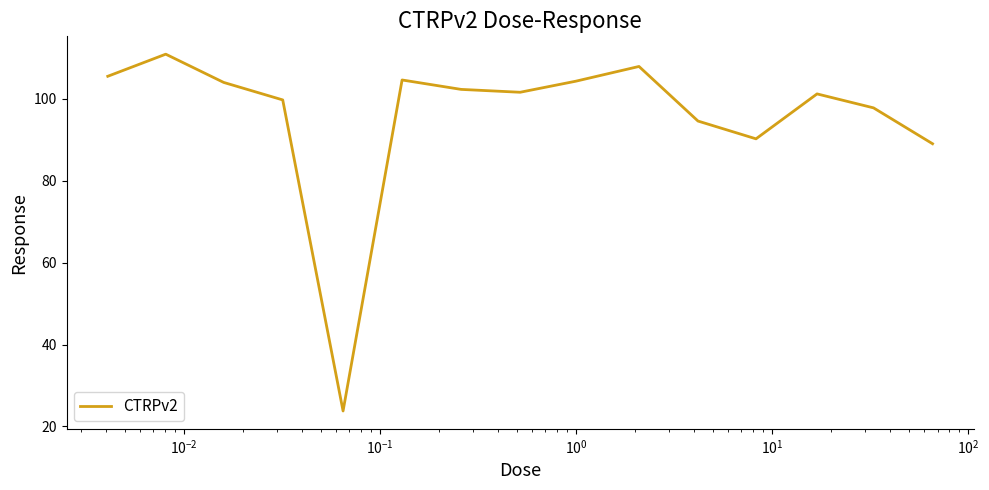

What is the difference between the maximum and minimum values?

87.1